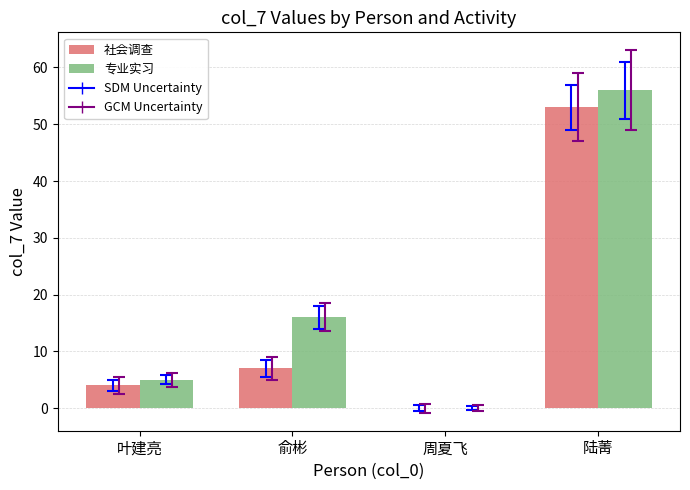

Between 周夏飞 and 陆菁, which series saw the biggest shift?

专业实习